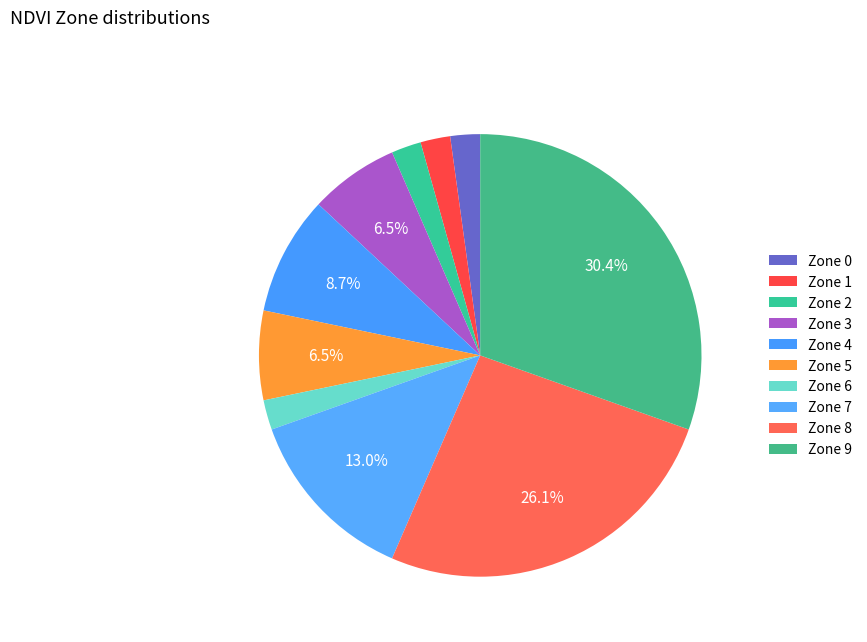

What is the smallest slice in the pie chart?

Zone 0